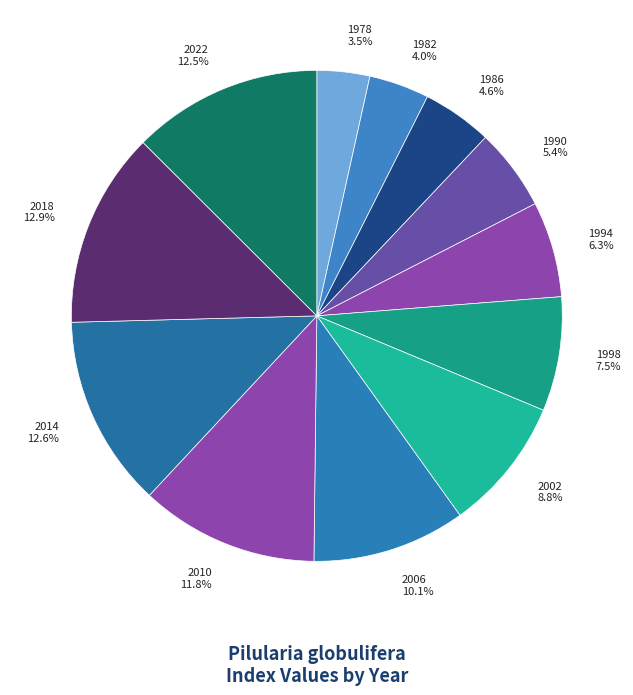

To the nearest percent, what is the average slice percentage?

8%